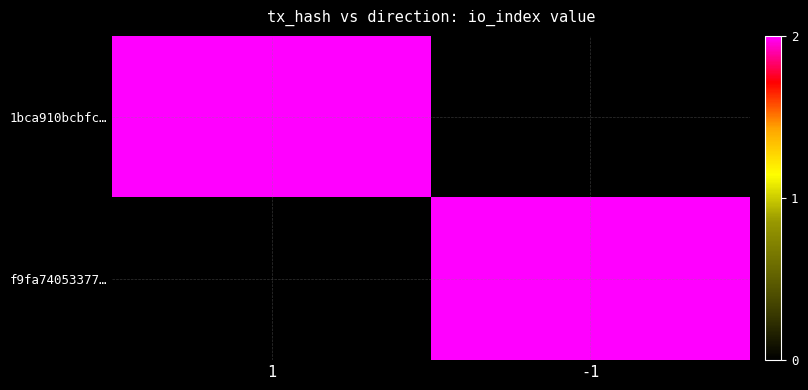

Rank the series by their maximum value, from lowest to highest.

1bca910bcbfc…, f9fa74053377…